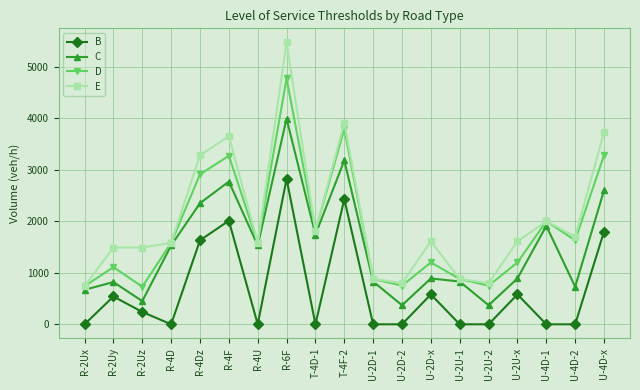

What is the sum of the C values at R-2Uy and U-2D-x?

1710